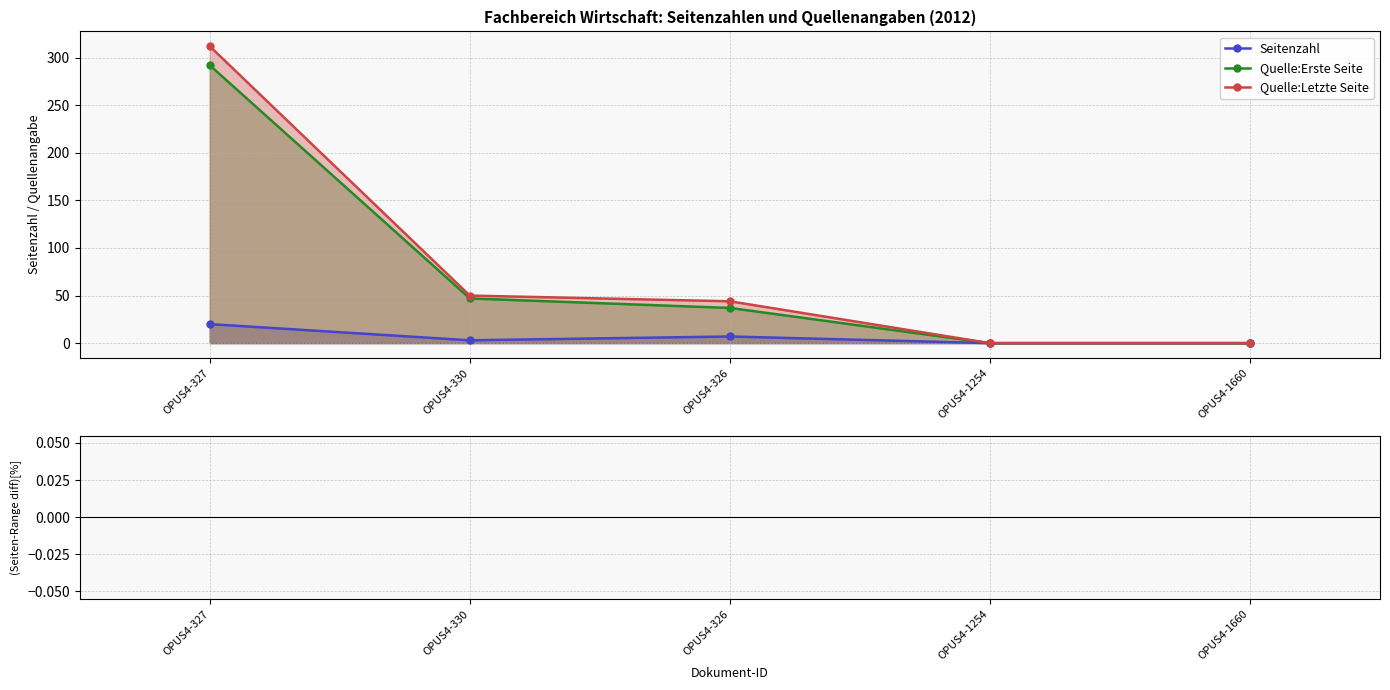

Rank the series by their maximum value, from lowest to highest.

Seitenzahl, Quelle:Erste Seite, Quelle:Letzte Seite